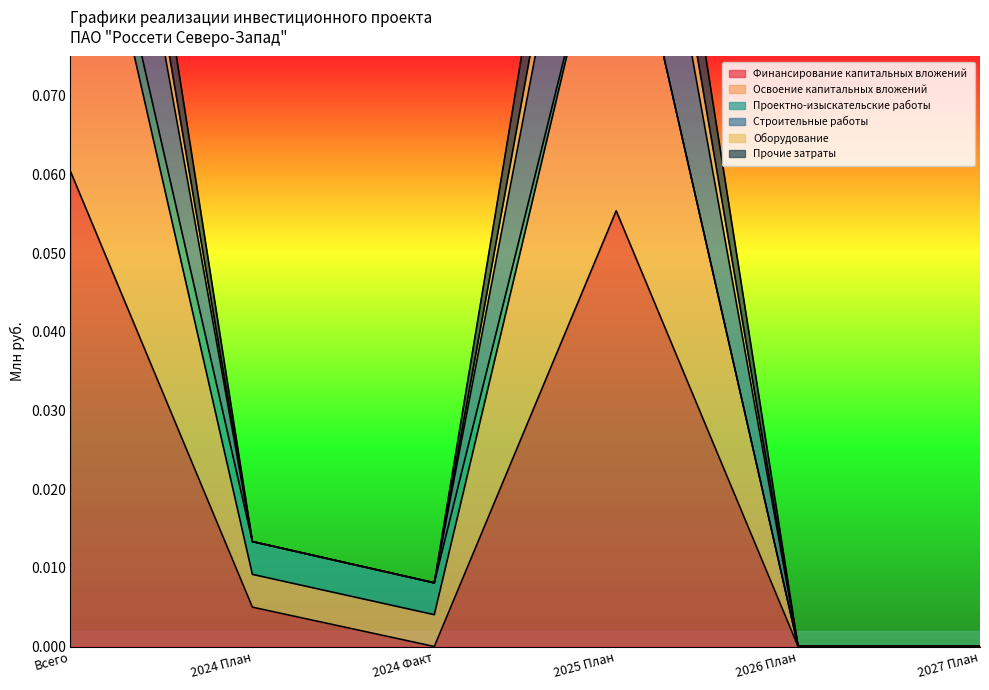

The value of Финансирование капитальных вложений at 2025 План is 0.1. True or false?

False